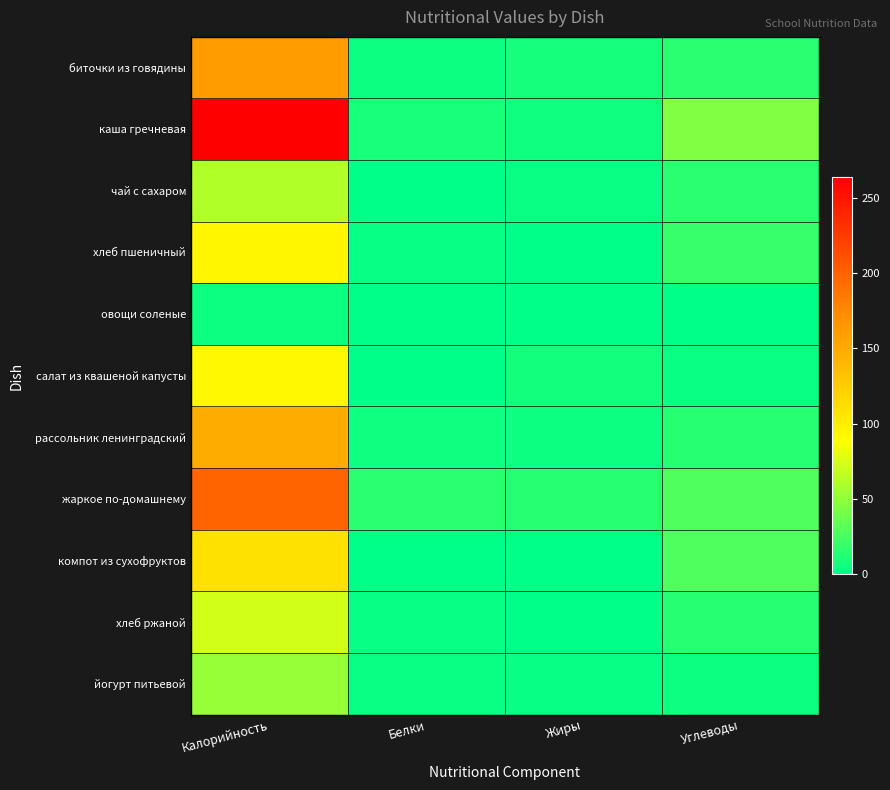

Reading left to right, transcribe all the data shown in this chart.

биточки из говядины: Калорийность=160.0	Белки=5.0	Жиры=8.0	Углеводы=15.0
каша гречневая: Калорийность=263.8	Белки=8.7	Жиры=5.4	Углеводы=45.0
чай с сахаром: Калорийность=61.0	Белки=0.1	Жиры=4.0	Углеводы=15.0
хлеб пшеничный: Калорийность=94.0	Белки=3.0	Жиры=0.3	Углеводы=19.0
овощи соленые: Калорийность=4.8	Белки=0.8	Жиры=0.0	Углеводы=0.4
салат из квашеной капусты: Калорийность=92.9	Белки=0.8	Жиры=6.8	Углеводы=4.1
рассольник ленинградский: Калорийность=148.6	Белки=5.8	Жиры=5.1	Углеводы=14.0
жаркое по-домашнему: Калорийность=198.4	Белки=15.0	Жиры=14.0	Углеводы=27.0
компот из сухофруктов: Калорийность=110.0	Белки=0.5	Жиры=0.0	Углеводы=27.0
хлеб ржаной: Калорийность=72.4	Белки=2.6	Жиры=0.5	Углеводы=14.0
йогурт питьевой: Калорийность=52.0	Белки=3.2	Жиры=2.4	Углеводы=4.5